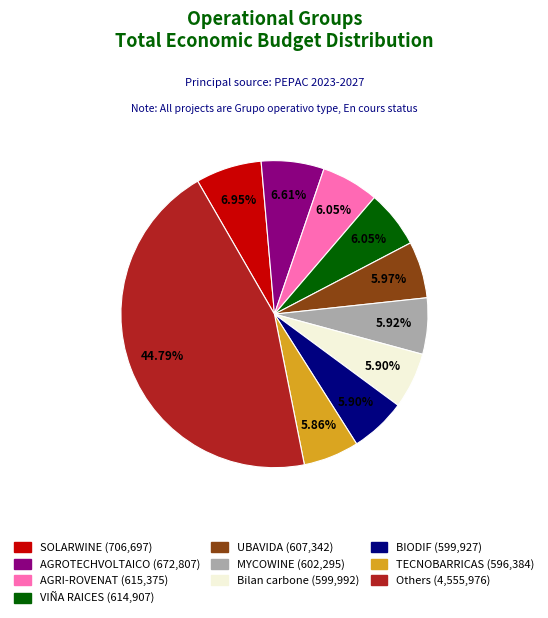

Does any single category account for the majority?

No